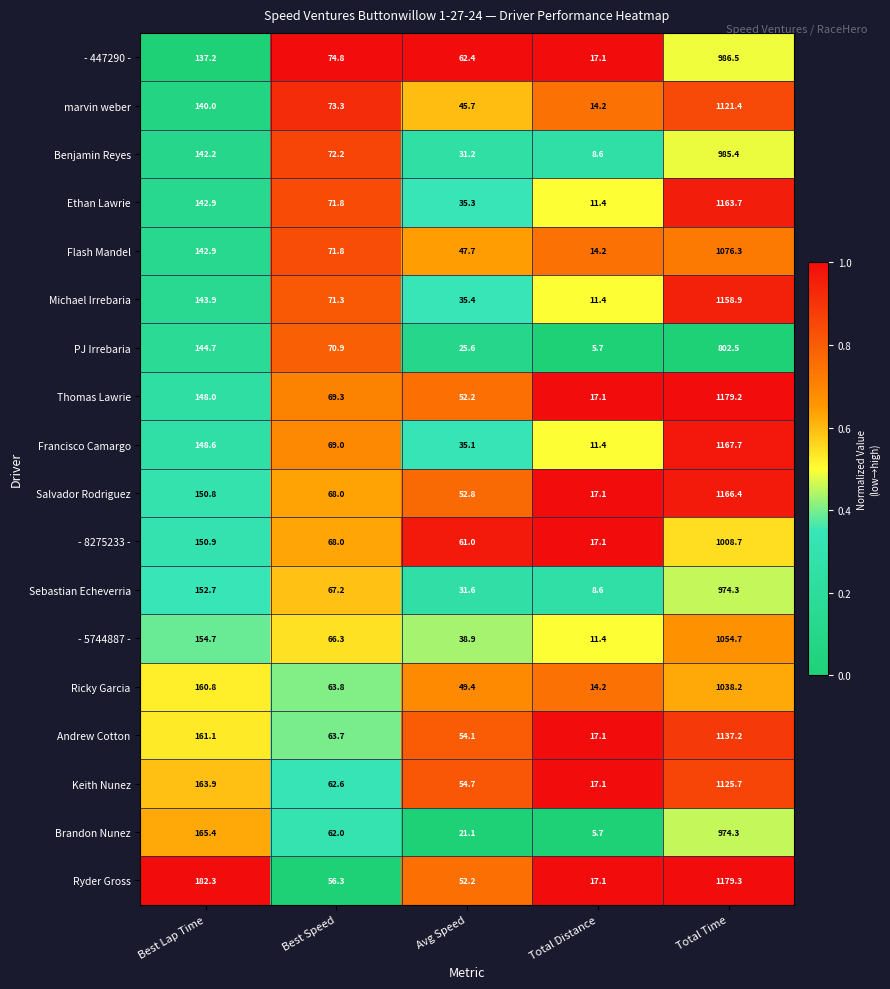

What is the difference between the maximum and minimum values in the PJ Irrebaria series?

796.8